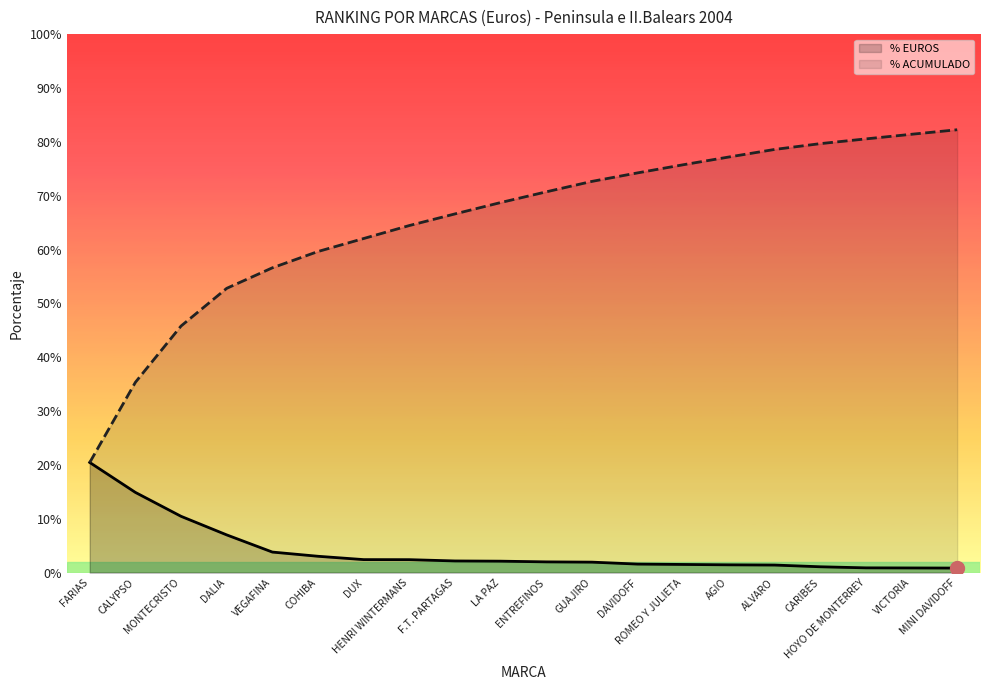

True or false: % EUROS and % ACUMULADO cross at least once.

False